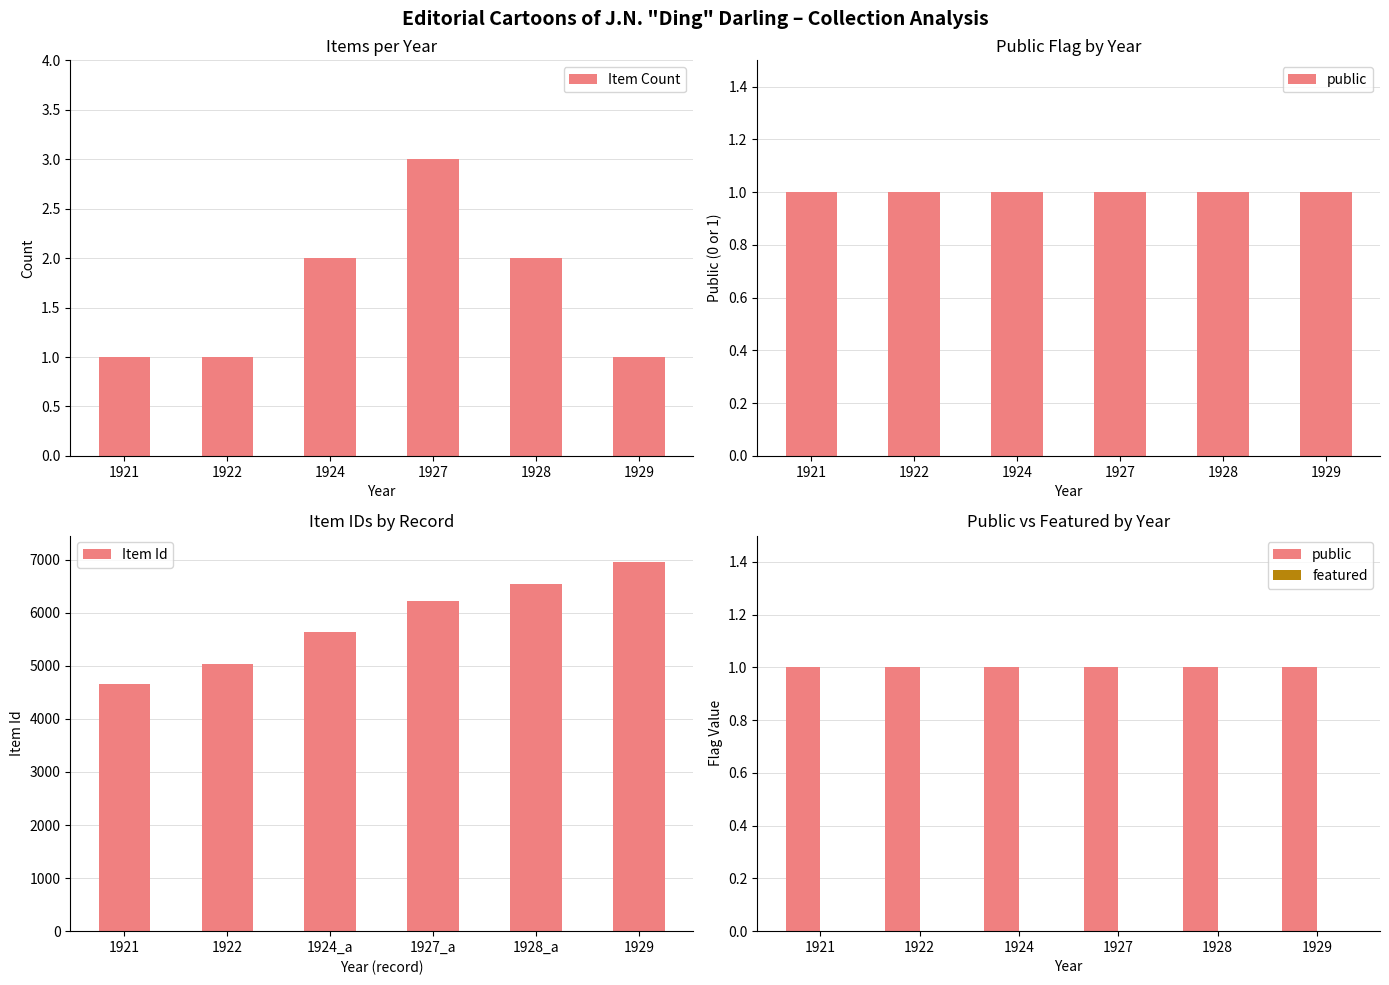

What is the sum of all Item Count values?

10